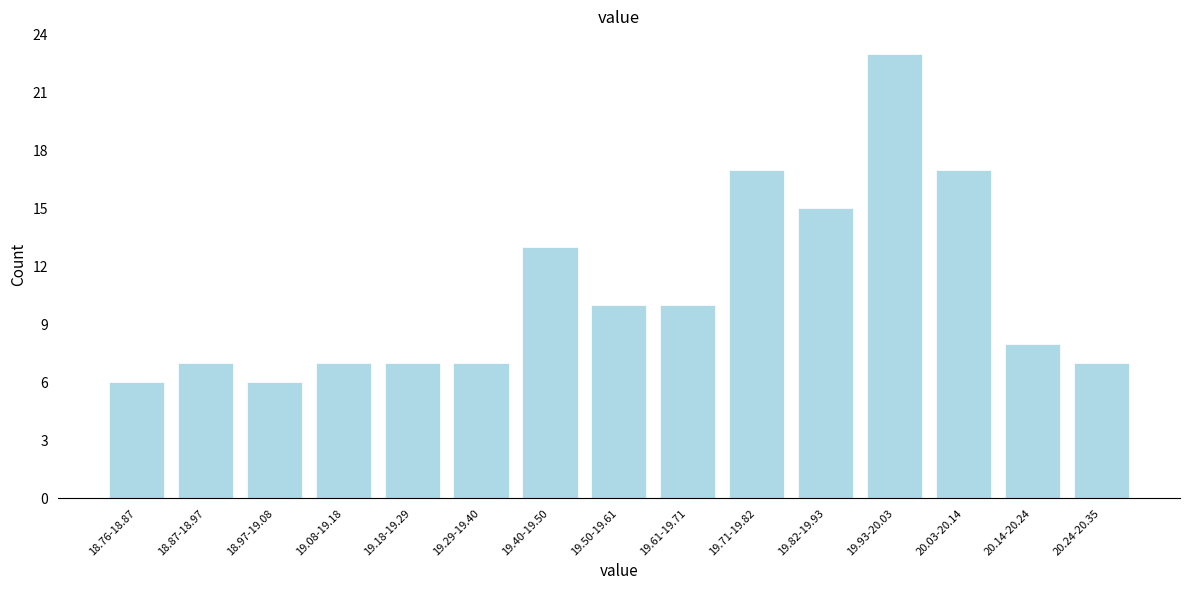

Reading right to left, extract all data points from this chart.

7	8	17	23	15	17	10	10	13	7	7	7	6	7	6